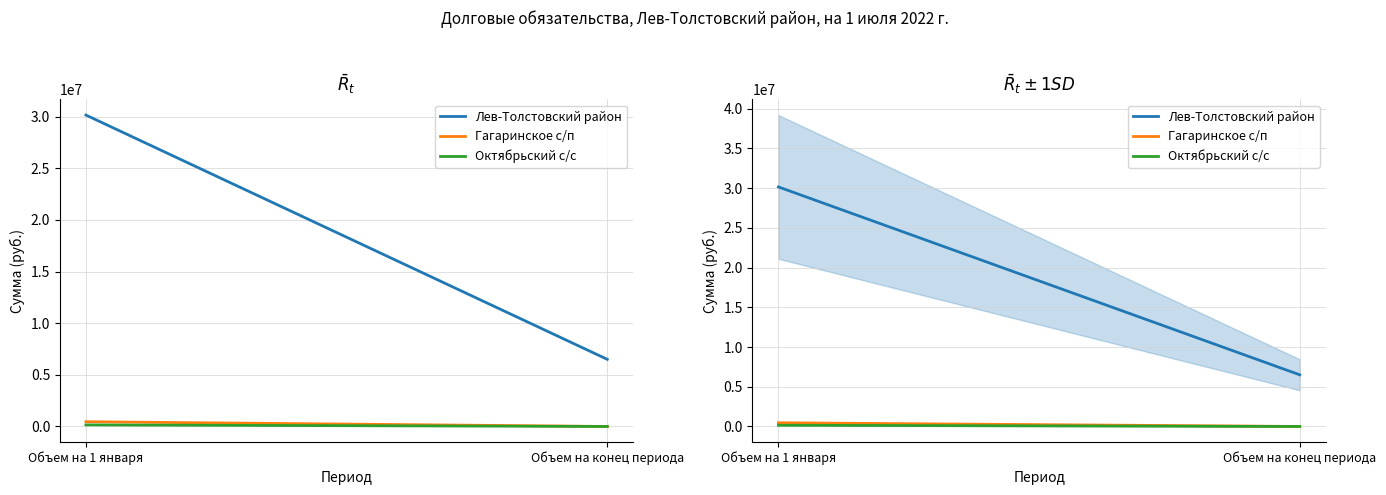

Which category has the highest value across all series?

Объем на 1 января